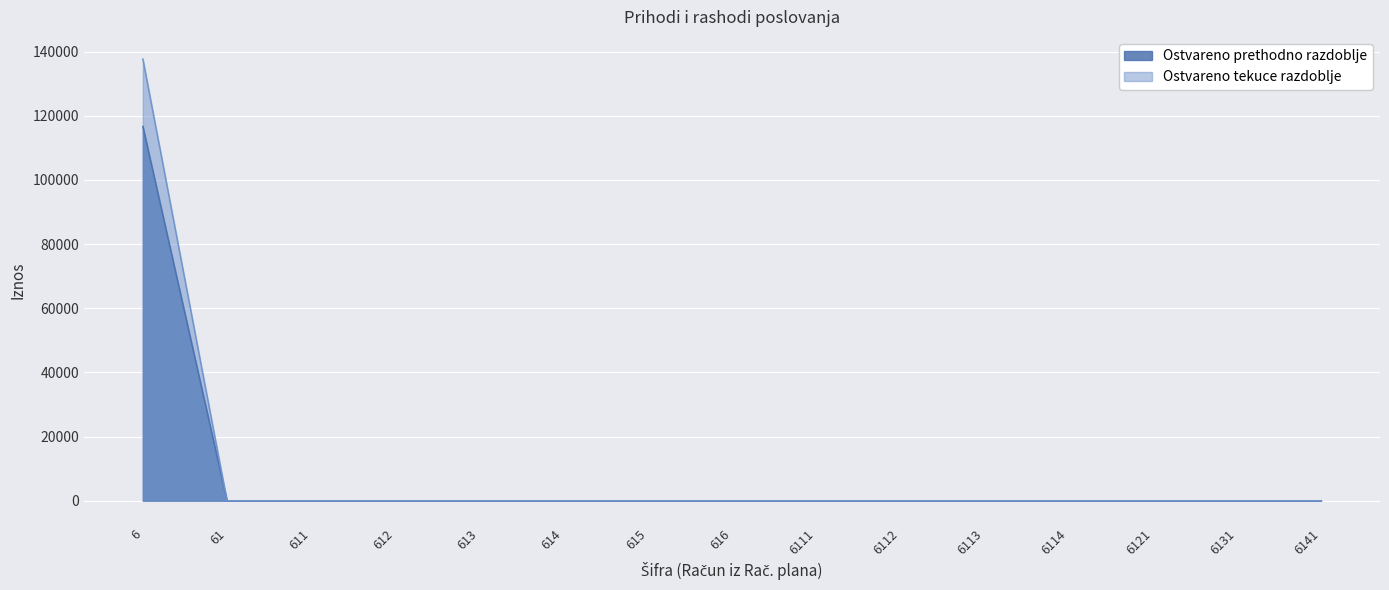

List the series in order of their peak value, highest first.

Ostvareno tekuce razdoblje, Ostvareno prethodno razdoblje